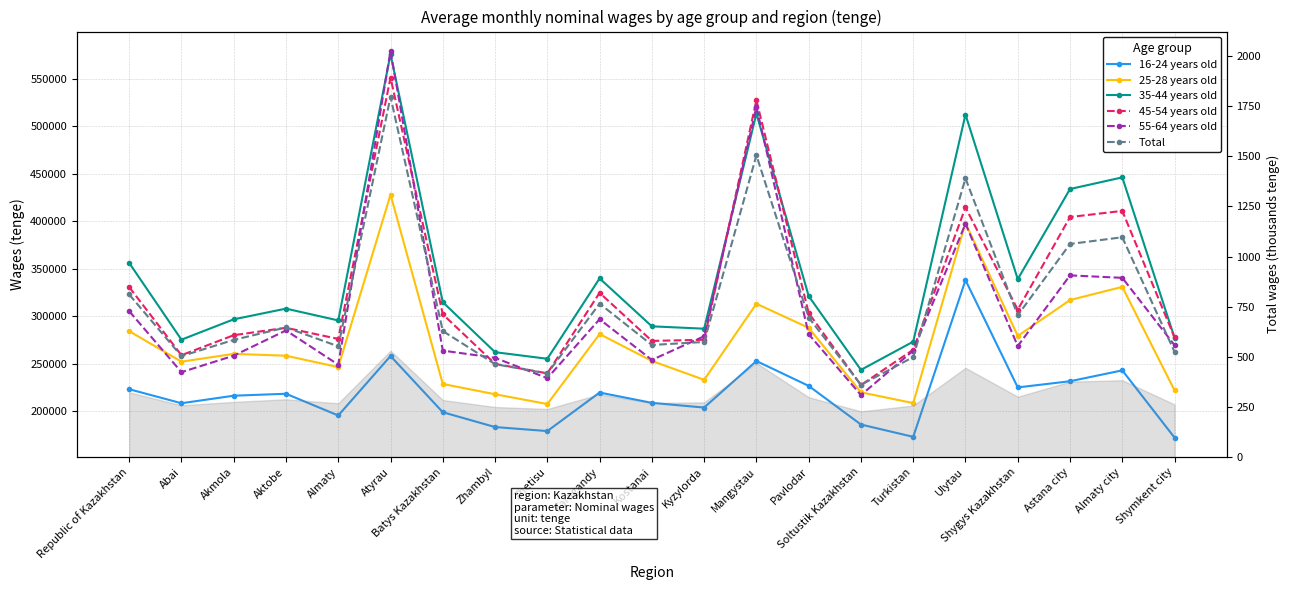

What are all the series names shown in the legend?

16-24 years old, 25-28 years old, 35-44 years old, 45-54 years old, 55-64 years old, Total